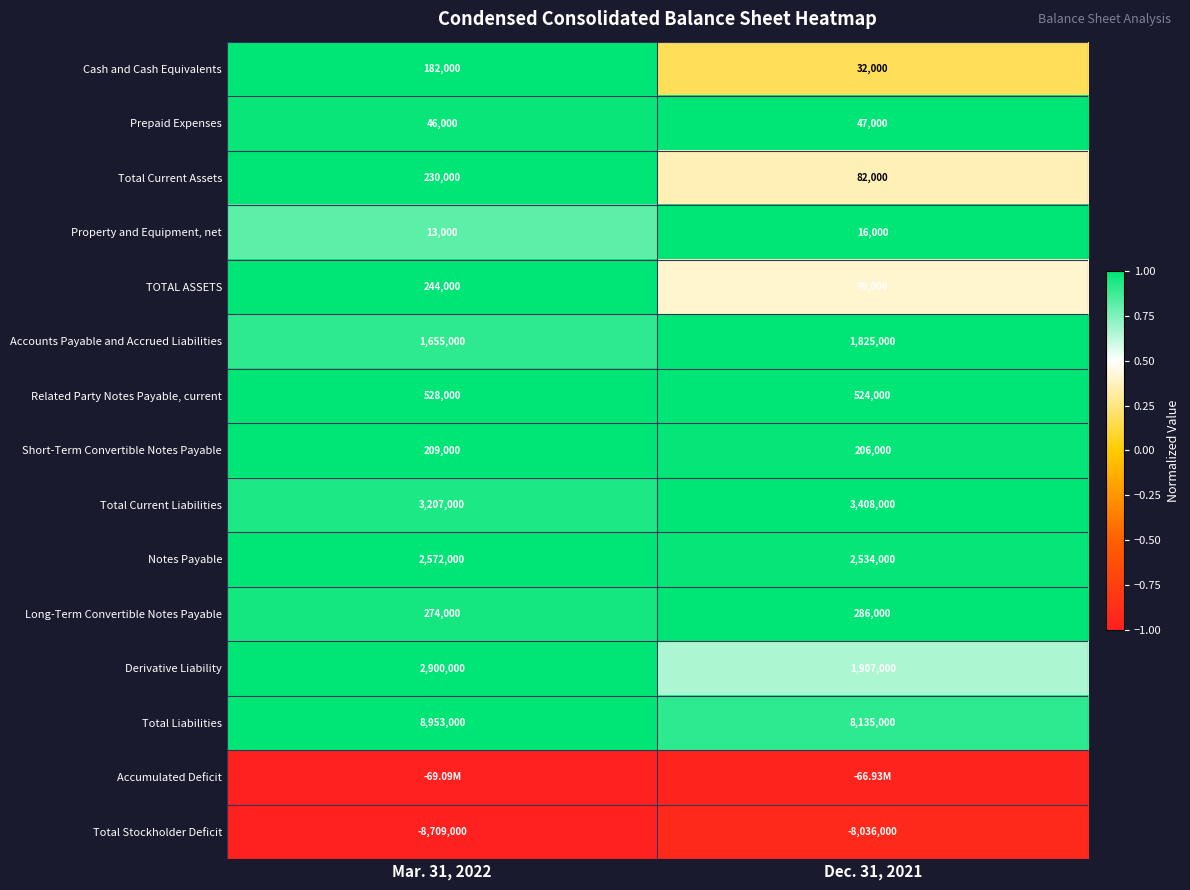

How many data points in Prepaid Expenses are less than 47000?

1